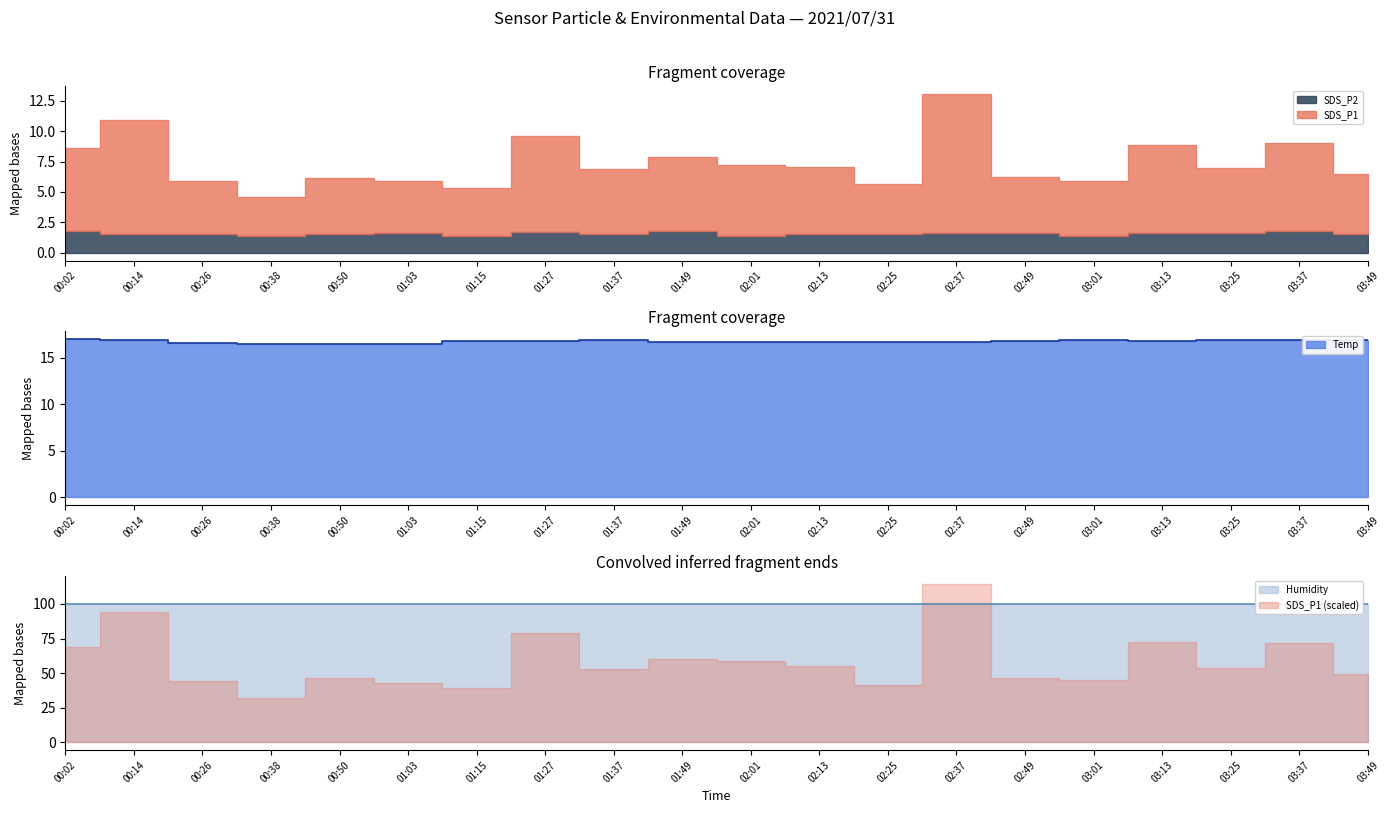

True or false: Humidity and Temp intersect in this chart.

False